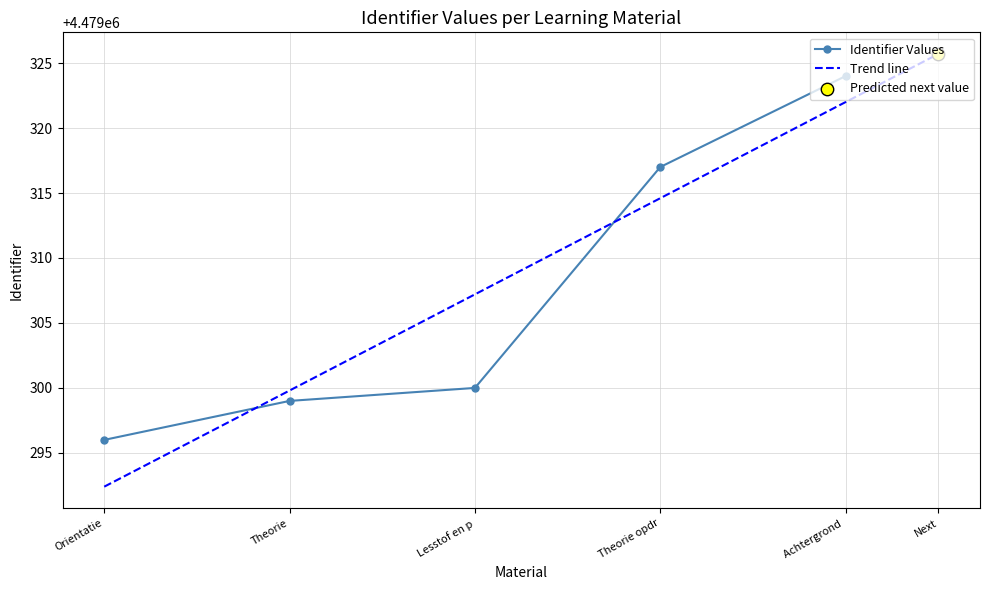

True or false: Identifier Values has more than 1 points higher than both neighbors.

False